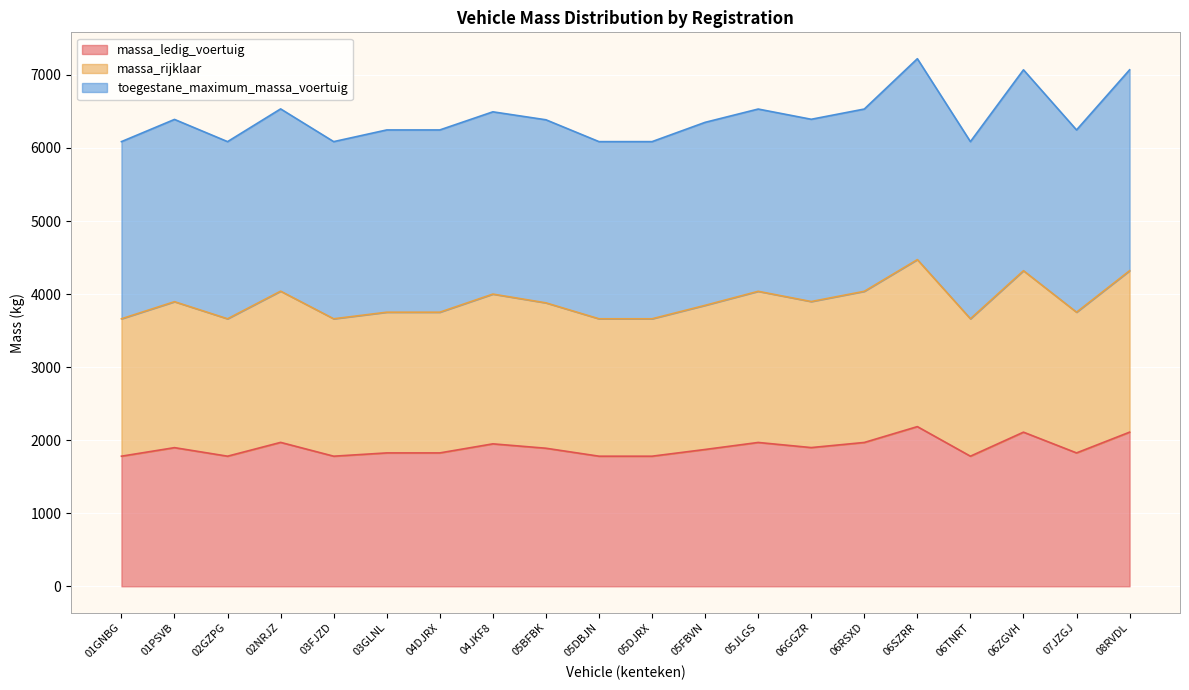

Is it true that massa_ledig_voertuig equals 644 at 06ZGVH?

False